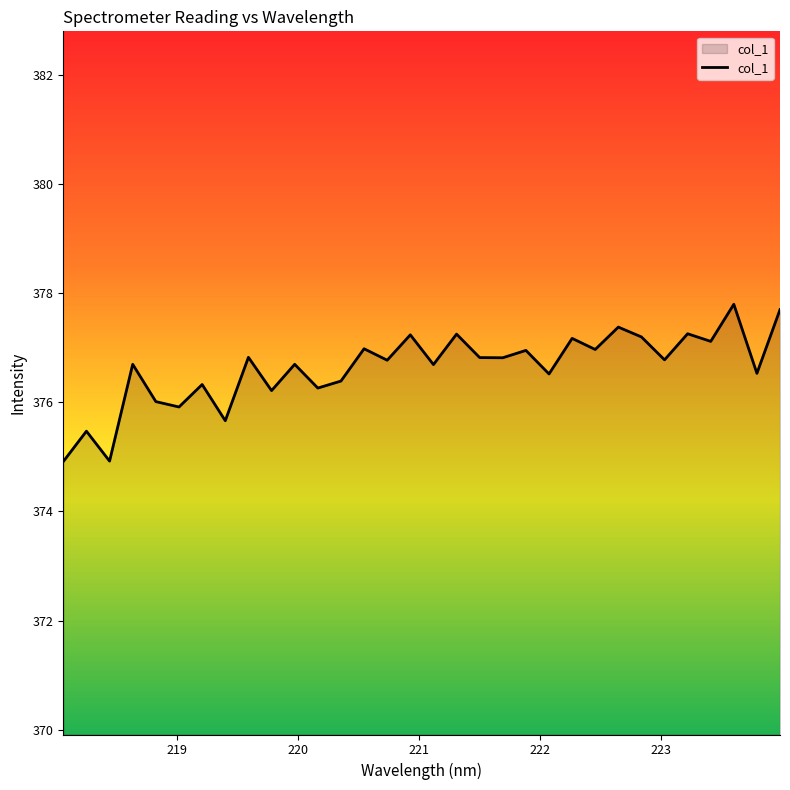

What is the difference between the maximum and minimum values?

2.9